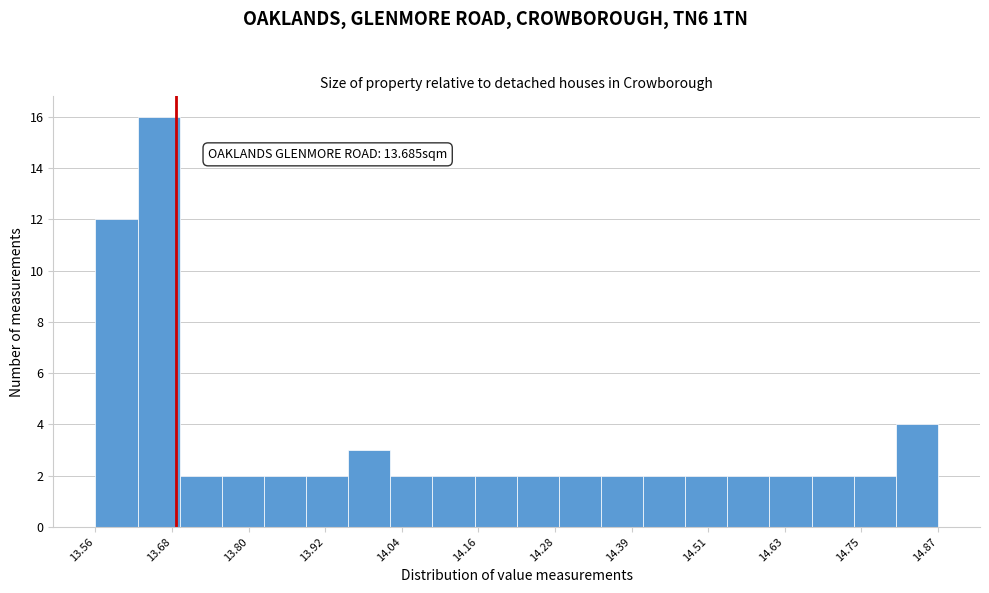

Read against the x-axis, roughly where is the centre of the tallest bar?

13.66